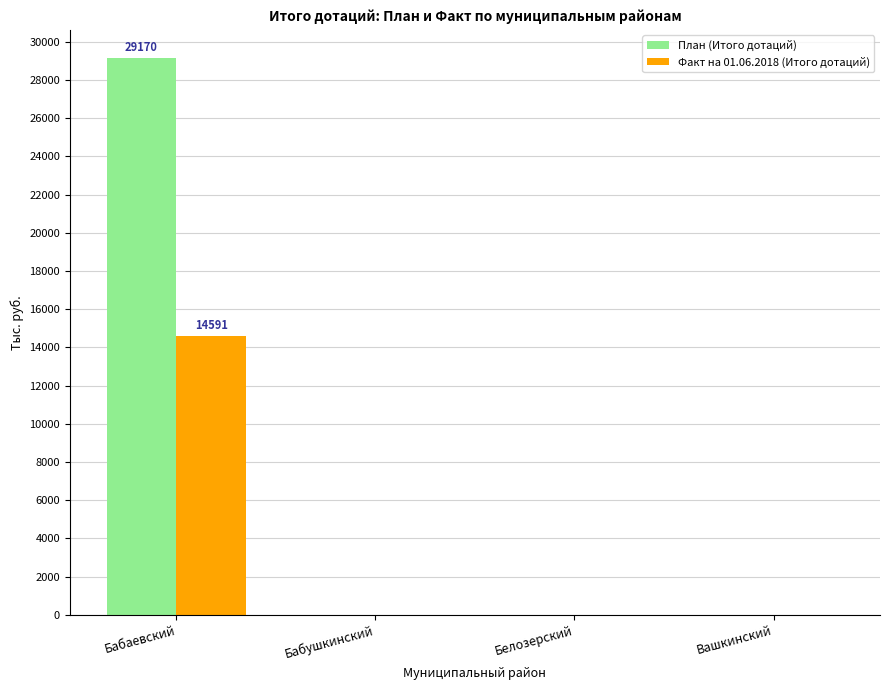

Reading left to right, what are all the values shown in this chart?

План (Итого дотаций): 29170.5	0.0	0.0	0.0
Факт на 01.06.2018 (Итого дотаций): 14591.5	0.0	0.0	0.0